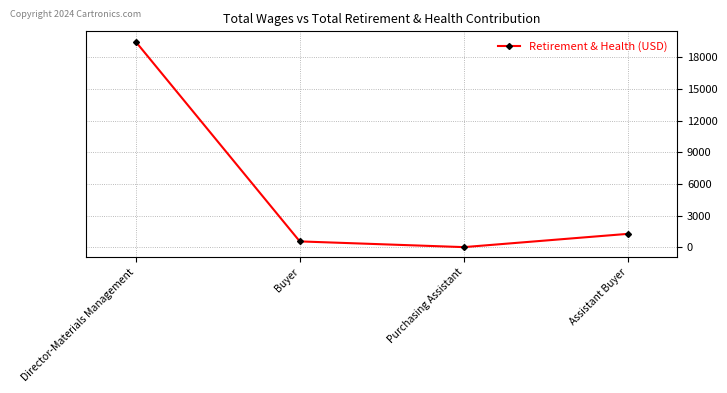

What is the difference between the maximum and minimum values?

19502